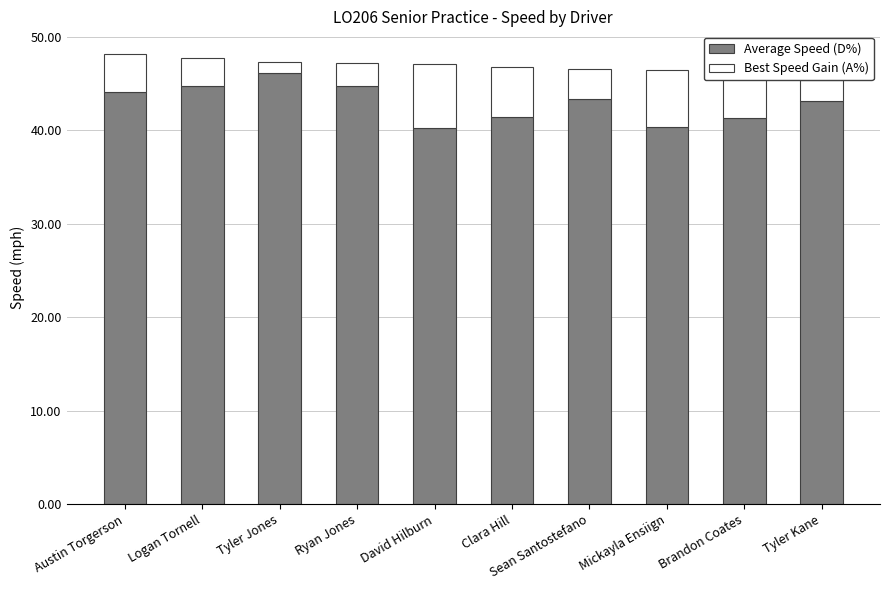

Does the chart contain any negative values?

No